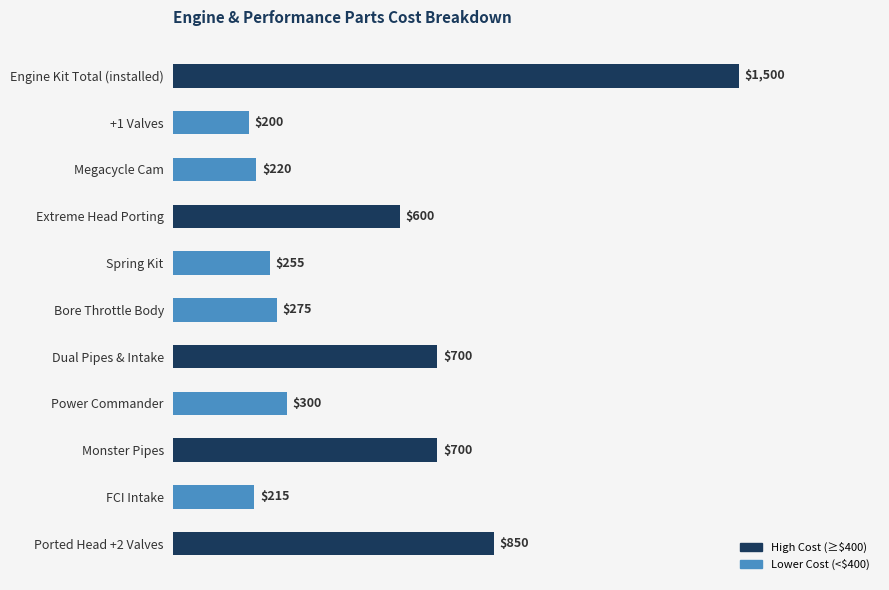

How many data points are less than 300?

5